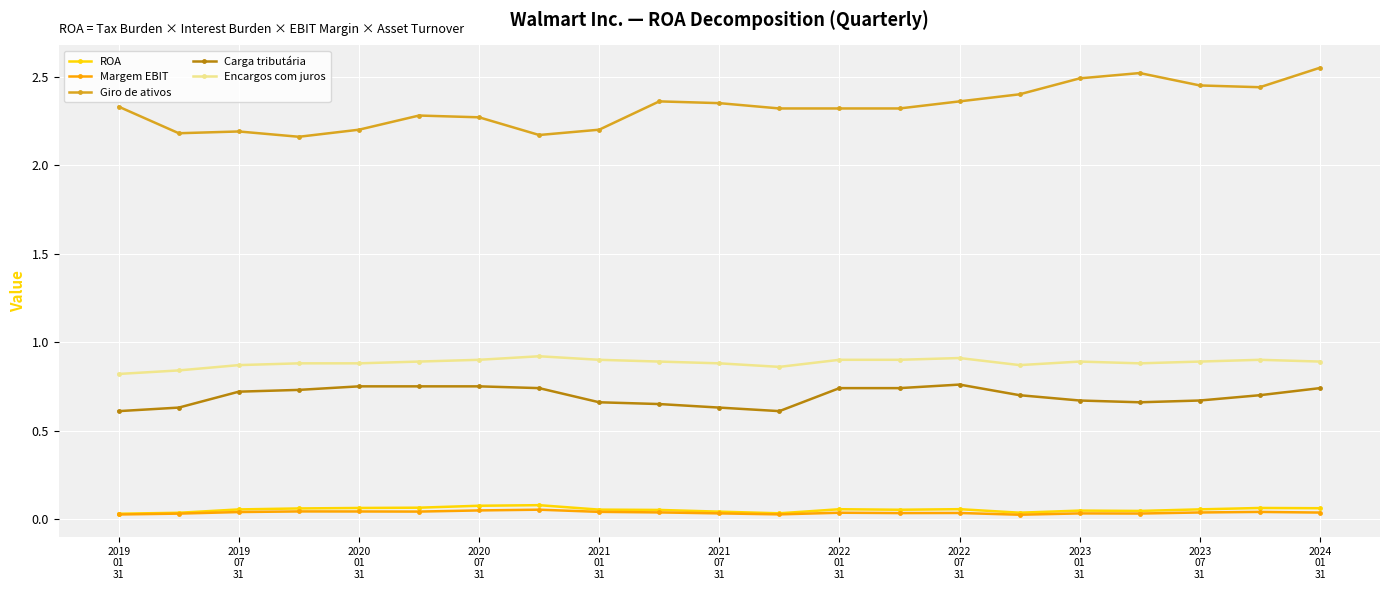

Does the chart have visible grid lines?

Yes